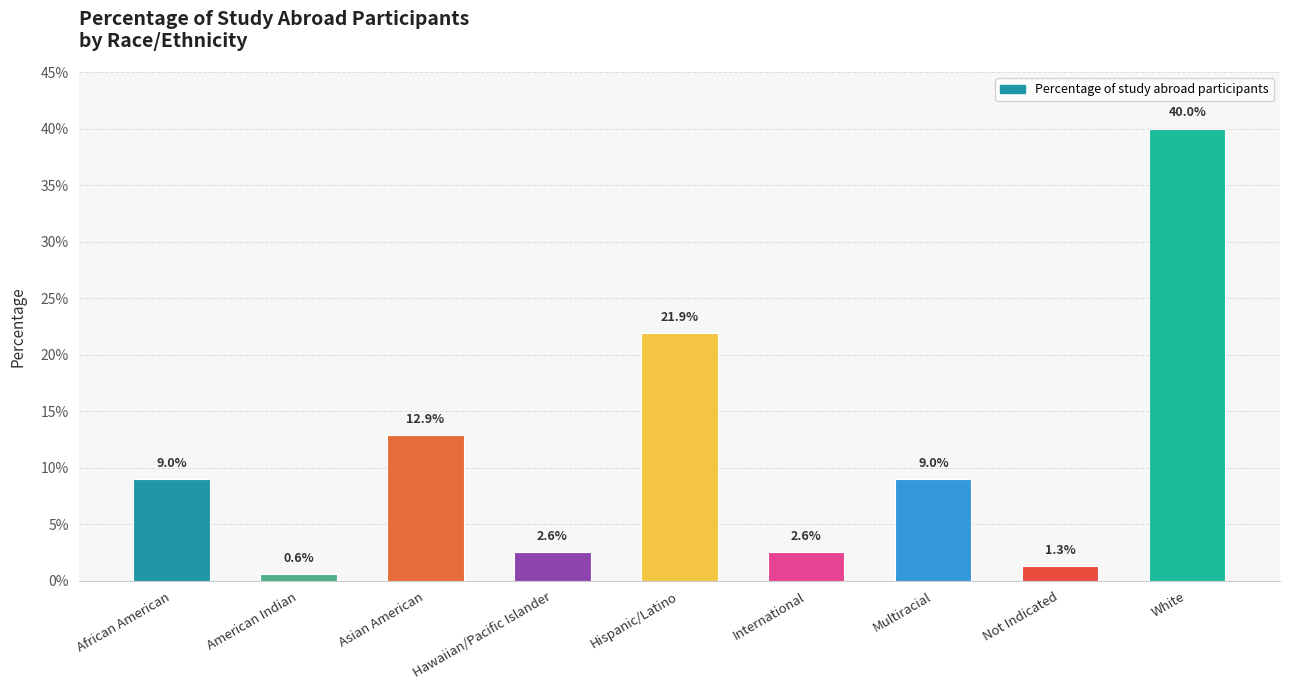

Does the chart contain any negative values?

No